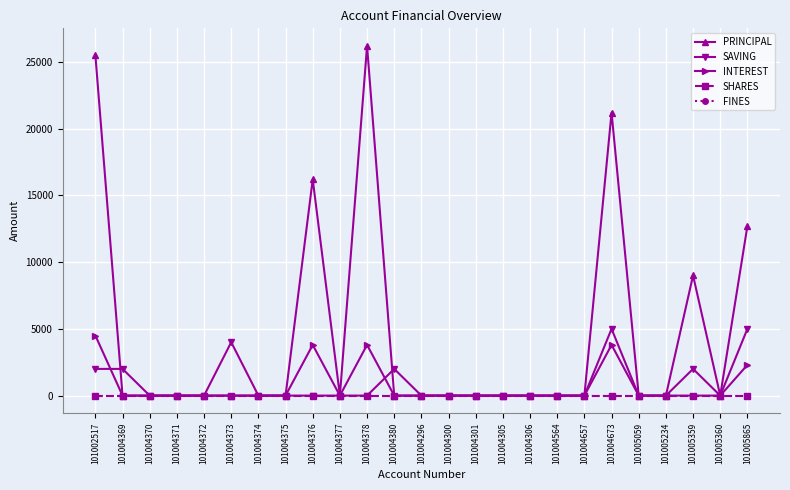

What is the label of the 22nd point from the right?

101004371